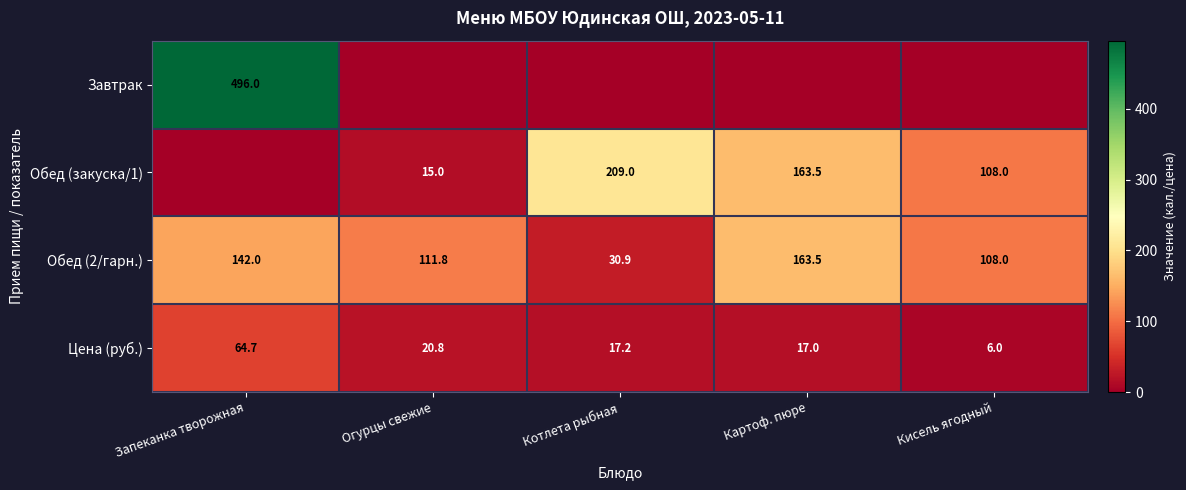

Rank the categories by Обед (2/гарн.) value from lowest to highest.

Котлета рыбная, Кисель ягодный, Огурцы свежие, Запеканка творожная, Картоф. пюре